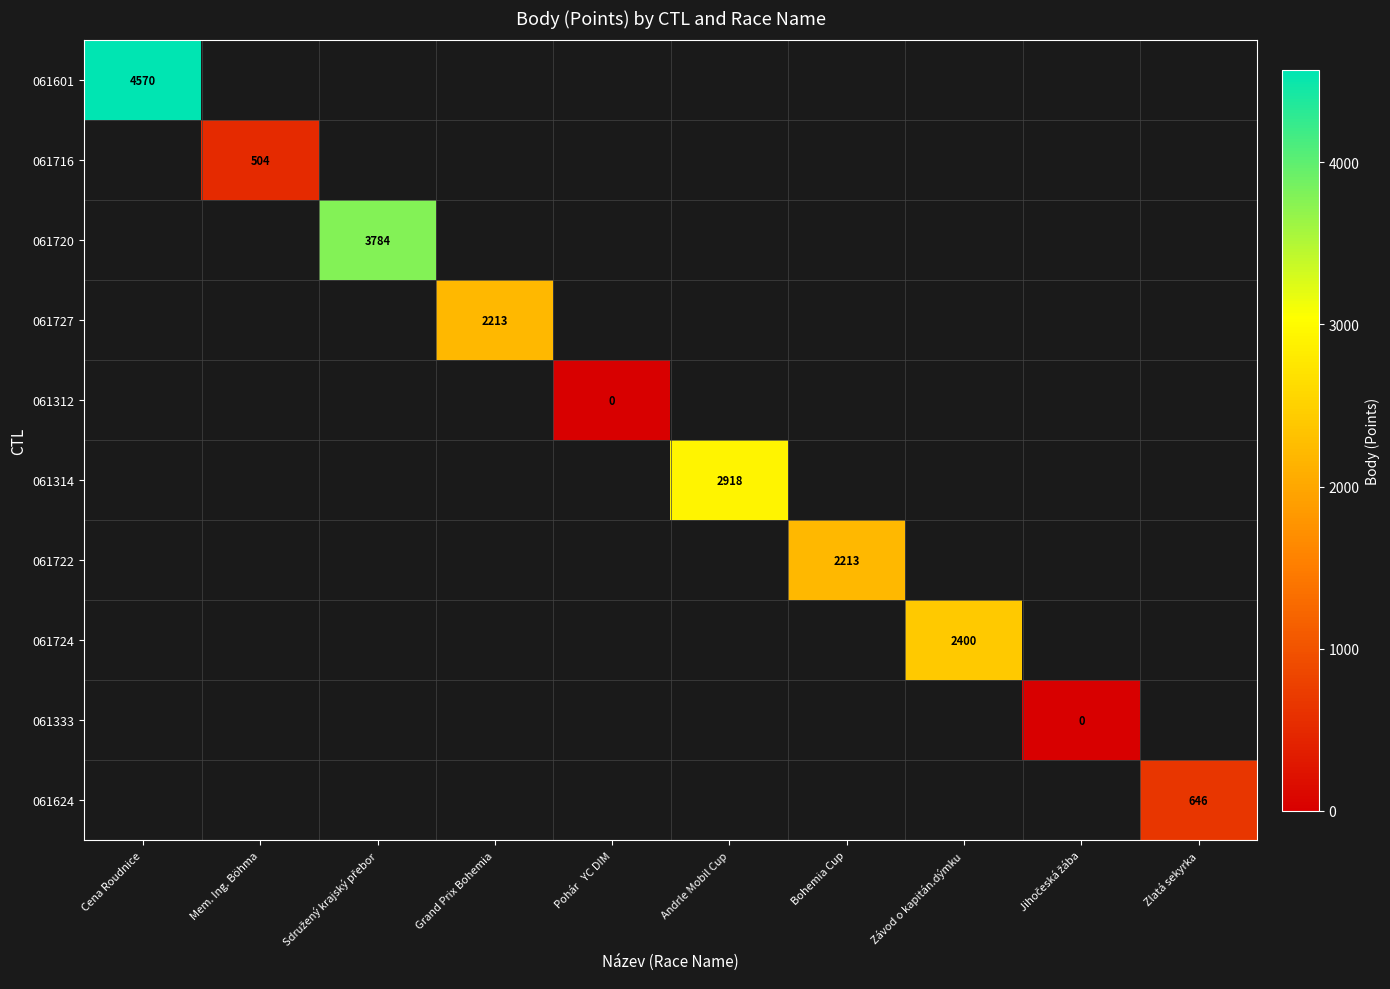

Is it true that 061722 equals 2213 at Bohemia Cup?

True